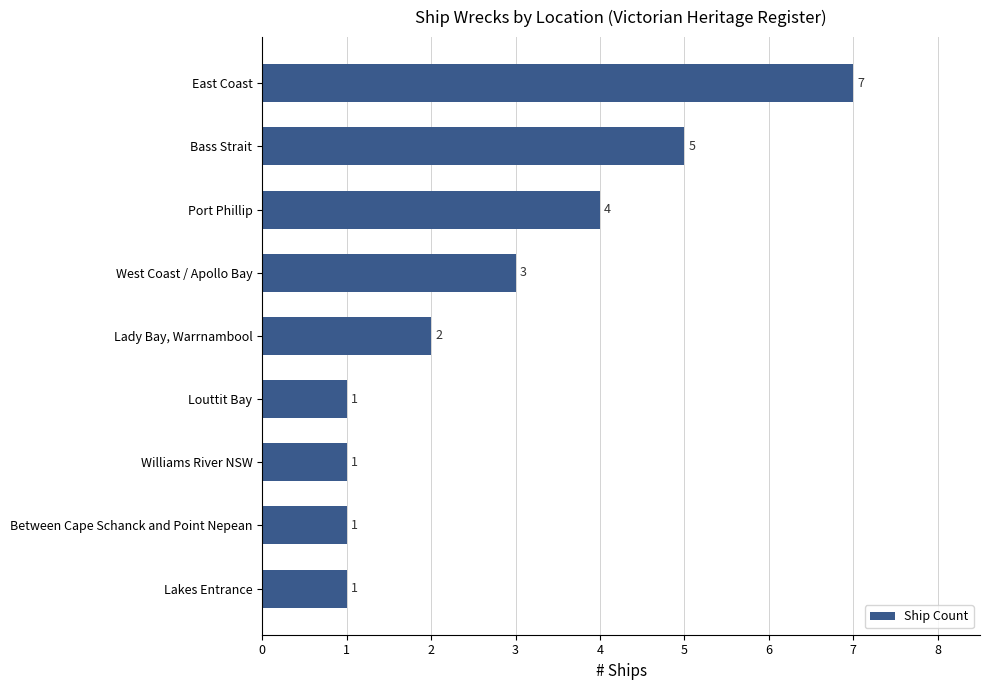

Is it true that the value at Williams River NSW is 1?

True